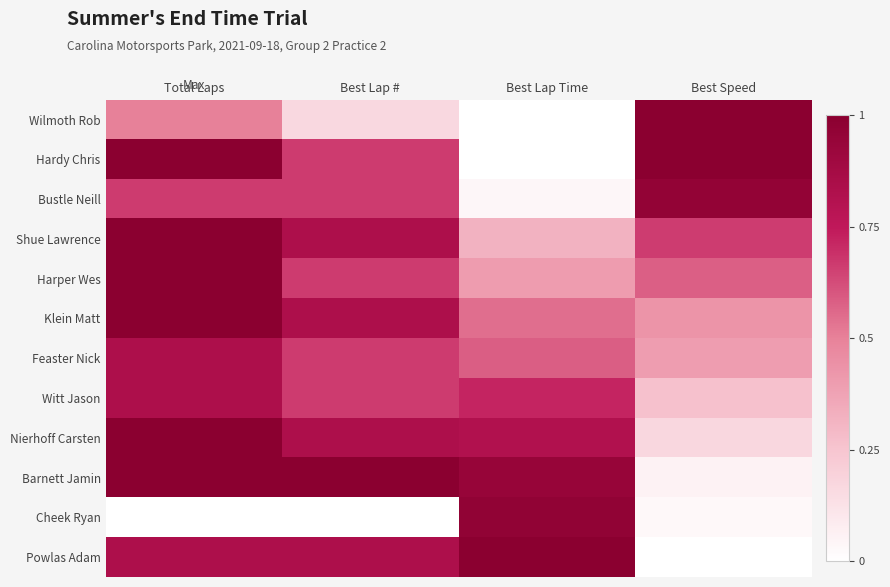

At which category does the chart reach its minimum across all series?

Best Lap Time